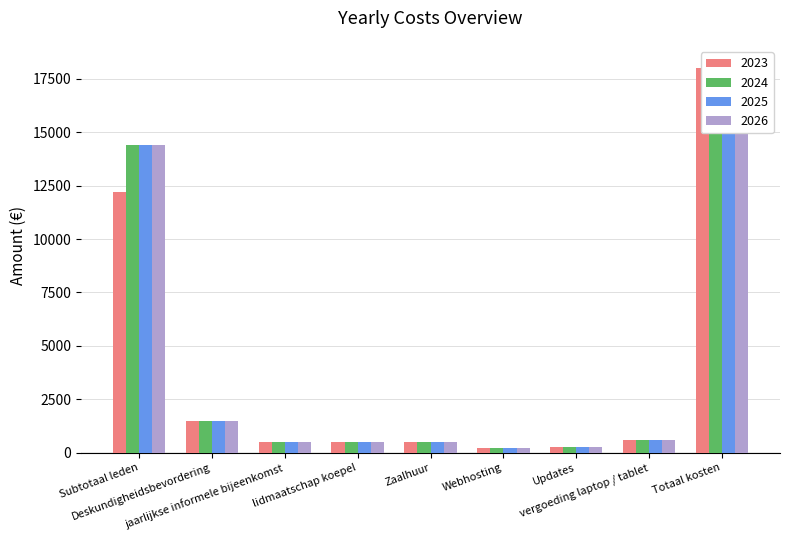

Reading left to right, extract all data points from this chart.

2023: 12200.0	1500.0	500.0	520.0	498.6	205.2	260.0	600.0	18008.8
2024: 14400.0	1500.0	500.0	520.0	498.6	205.2	260.0	600.0	18483.8
2025: 14400.0	1500.0	500.0	520.0	498.6	205.2	260.0	600.0	18483.8
2026: 14400.0	1500.0	500.0	520.0	498.6	205.2	260.0	600.0	18483.8